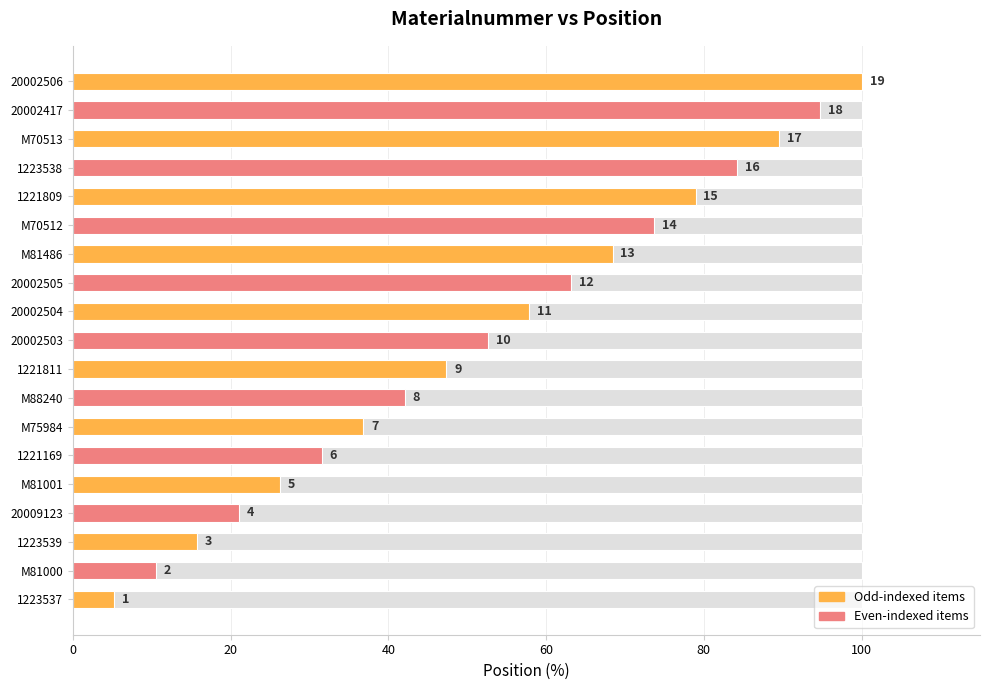

True or false: the data shows 57.9 at 20002504.

True